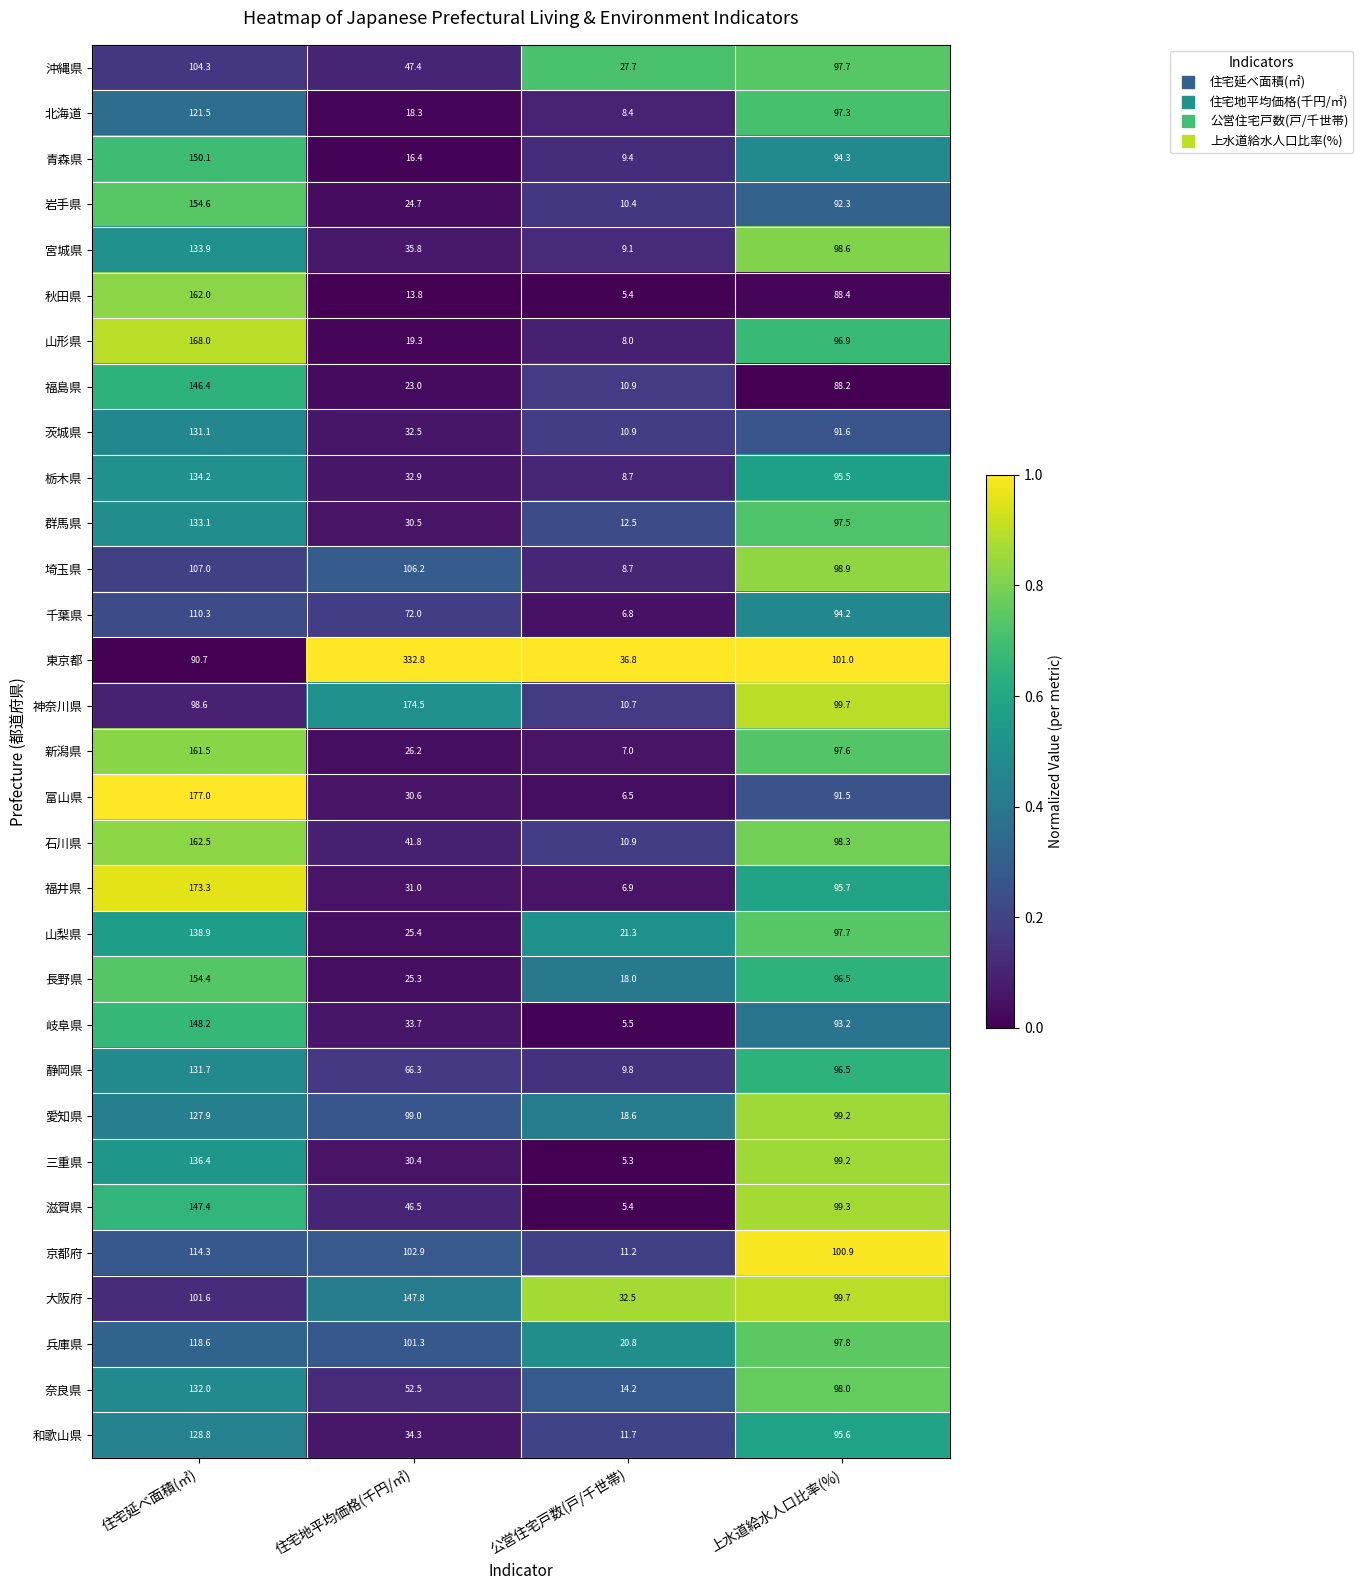

Which series has the largest range (max minus min)?

東京都